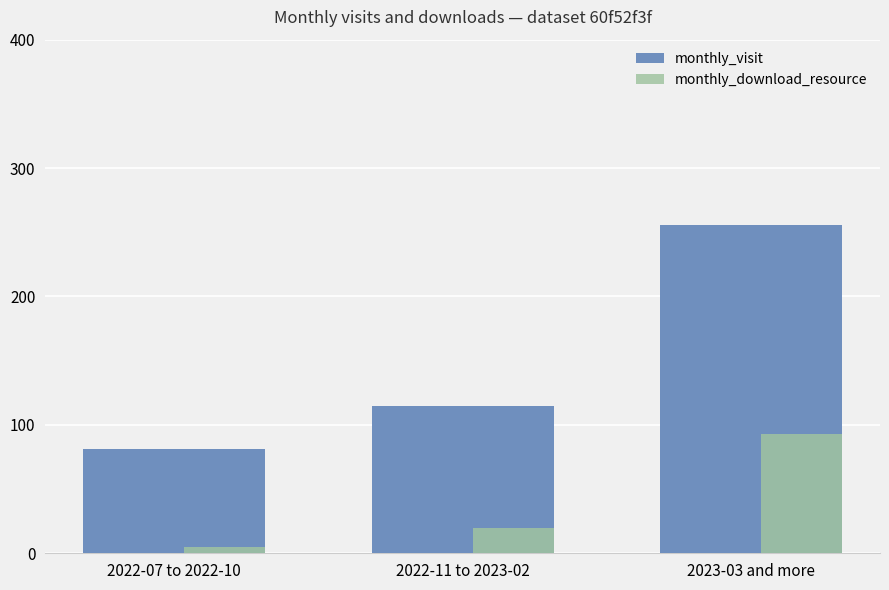

The value of monthly_visit at 2022-11 to 2023-02 is 115. True or false?

True